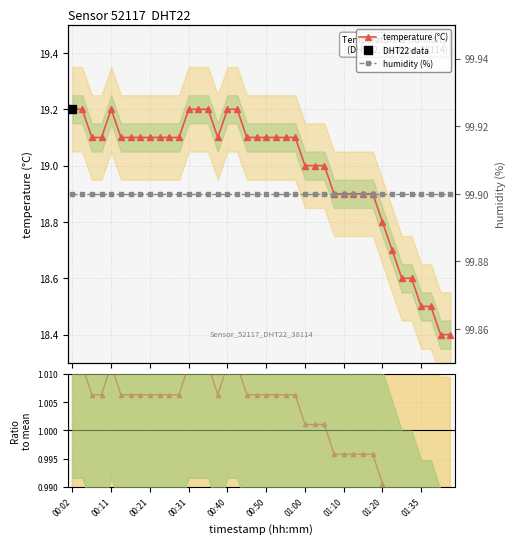

True or false: humidity (%) and temperature (°C) cross at least once.

False